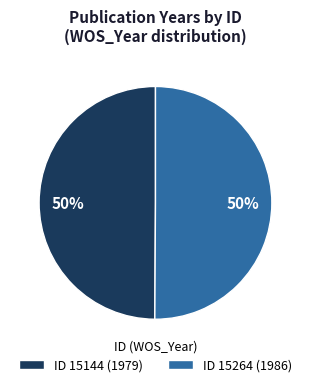

To the nearest percent, what percentage of the pie is ID 15264 (1986)?

50%